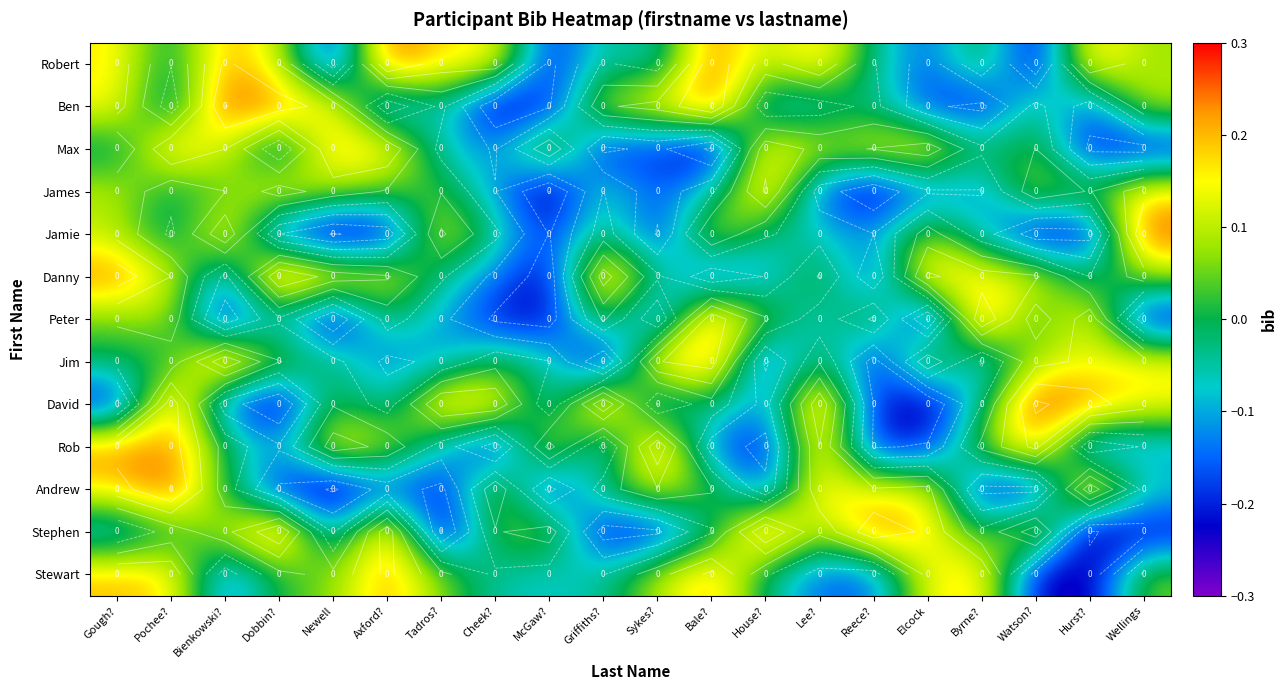

Where is Danny nearest to the value 0?

Sykes?